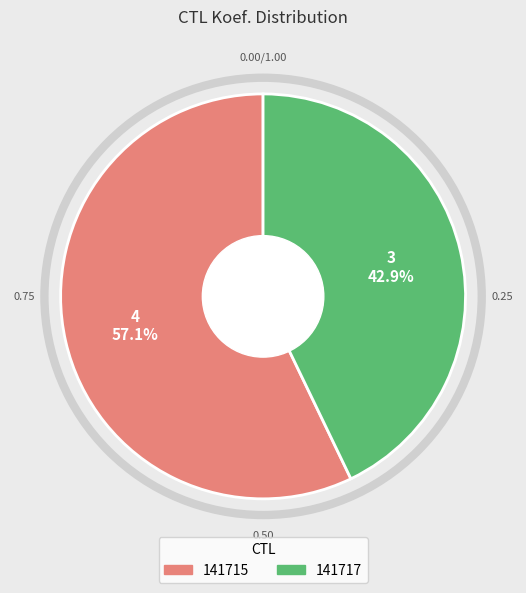

Rank the categories by value from lowest to highest.

141717, 141715